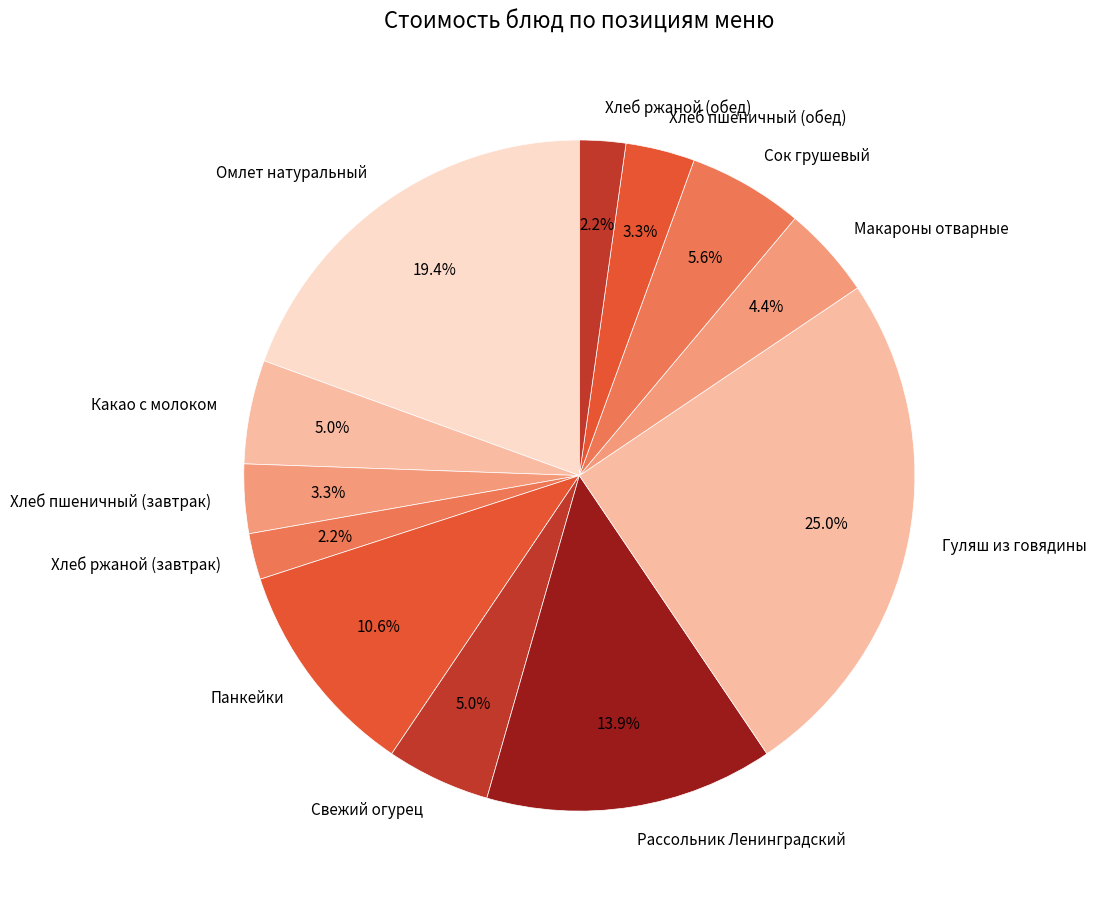

What percentage is NOT represented by Рассольник Ленинградский?

86.1%